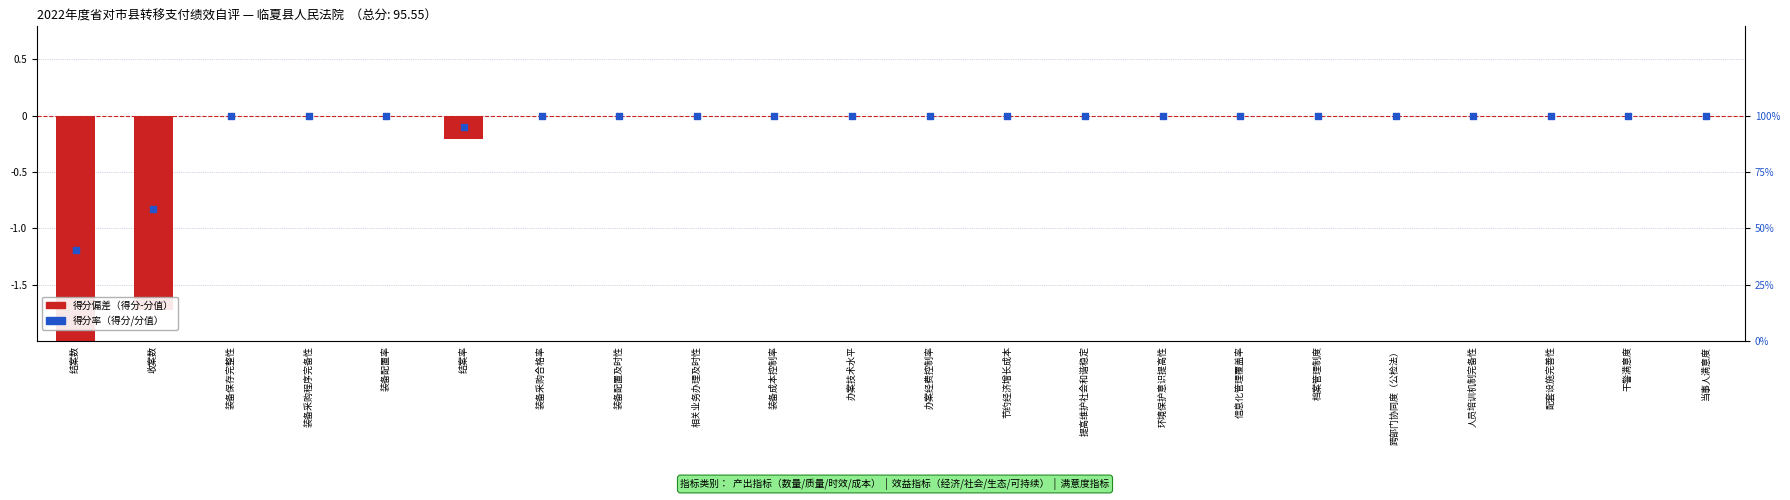

At which category is the sum across all series the highest?

装备保存完整性